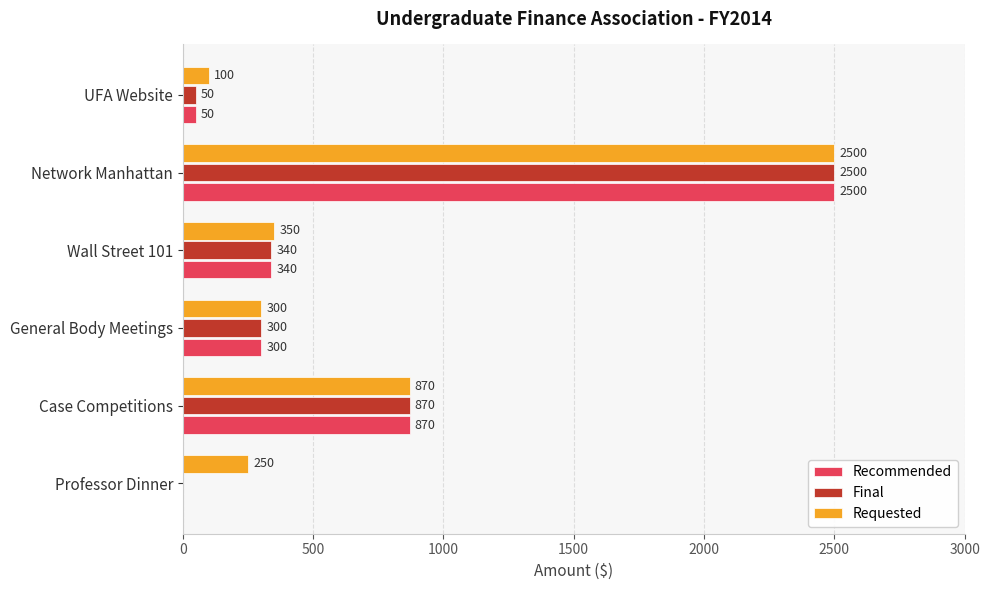

What is the sum of the Final values at Case Competitions and Professor Dinner?

870